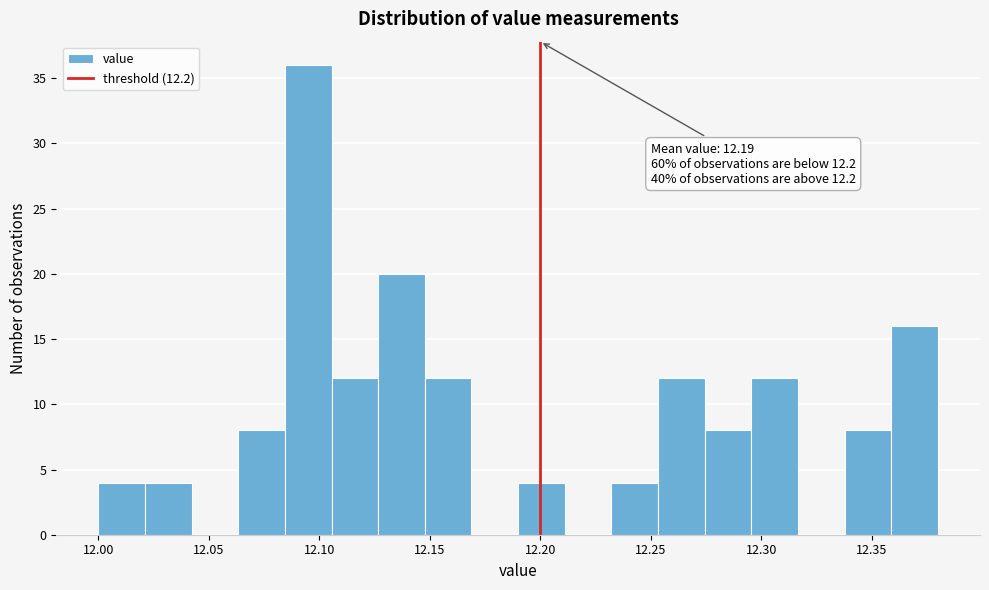

Over which range of the x-axis is the bar tallest?

12.085 to 12.105